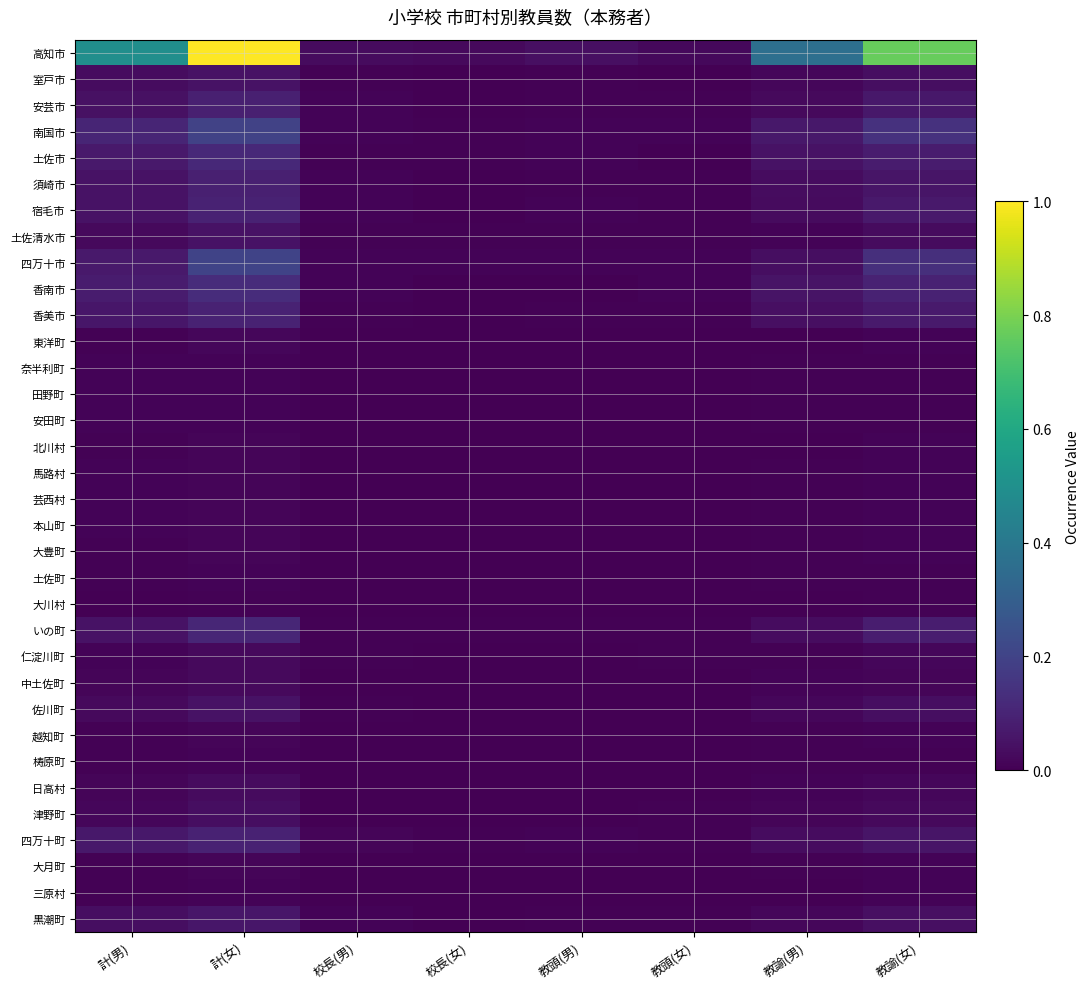

At 校長(女), list the series in order from smallest to largest.

東洋町, 奈半利町, 田野町, 安田町, 馬路村, 芸西村, 本山町, 土佐町, 大川村, 仁淀川町, 佐川町, 梼原町, 三原村, 須崎市, 宿毛市, 香南市, 北川村, 大豊町, 中土佐町, 越知町, 大月町, 室戸市, 安芸市, 香美市, 日高村, 津野町, 黒潮町, 土佐清水市, いの町, 四万十町, 土佐市, 南国市, 四万十市, 高知市